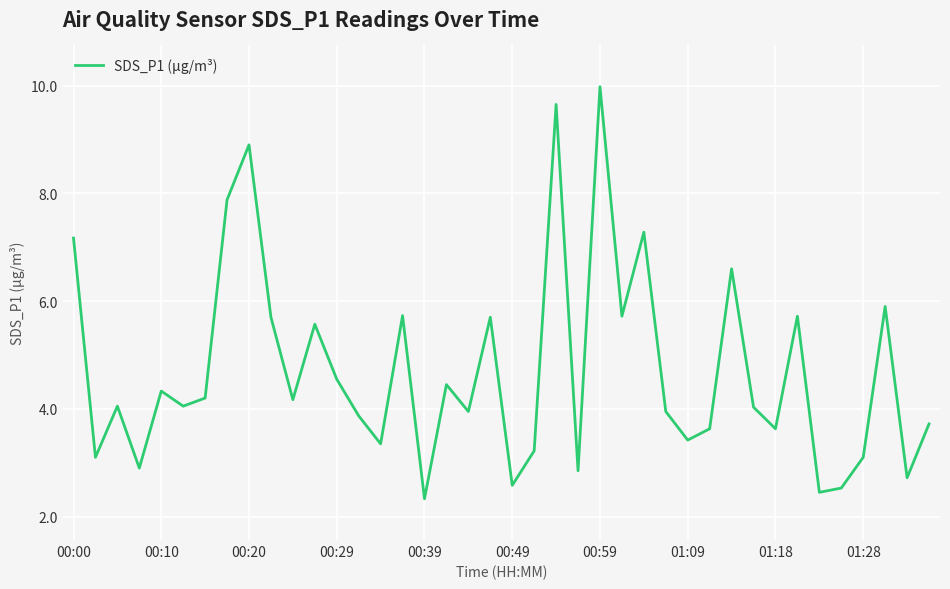

What is the maximum value shown in the chart?

10.0